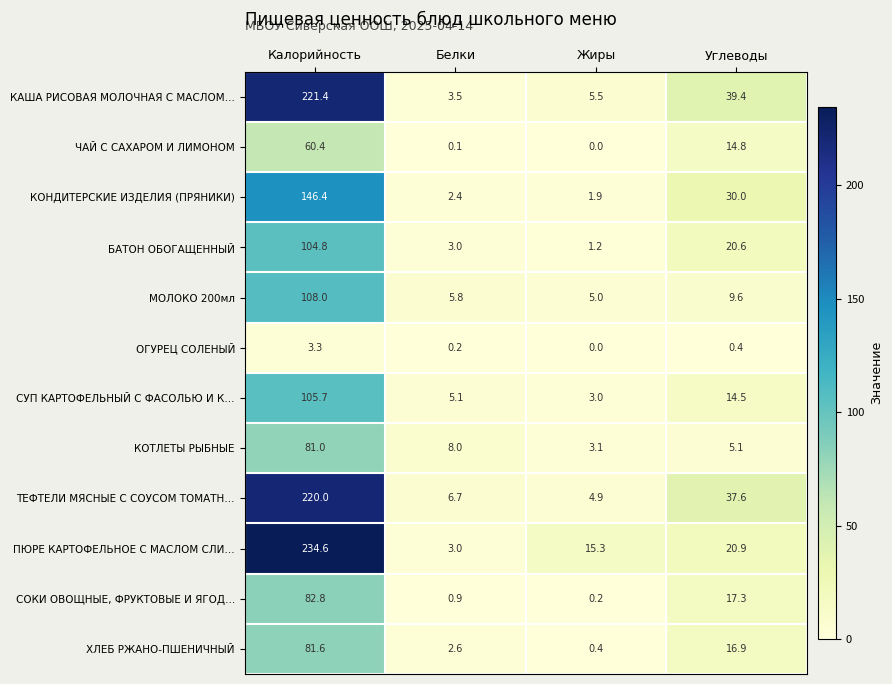

What is the difference between the КОТЛЕТЫ РЫБНЫЕ values at Белки and Жиры?

4.9